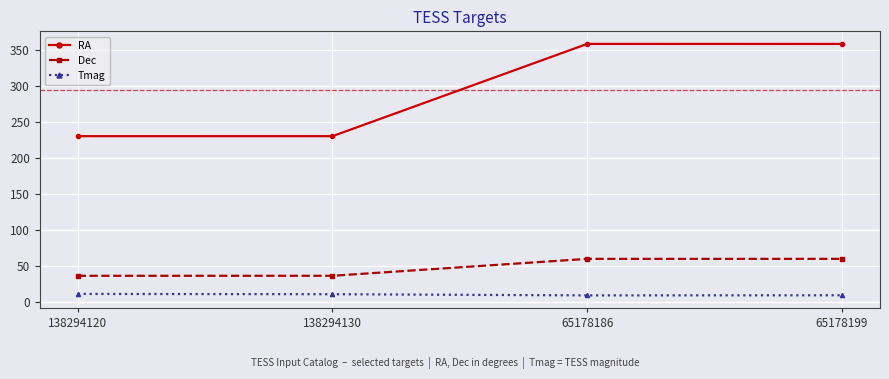

What is the value of the RA point at the 2nd from the left?

230.0